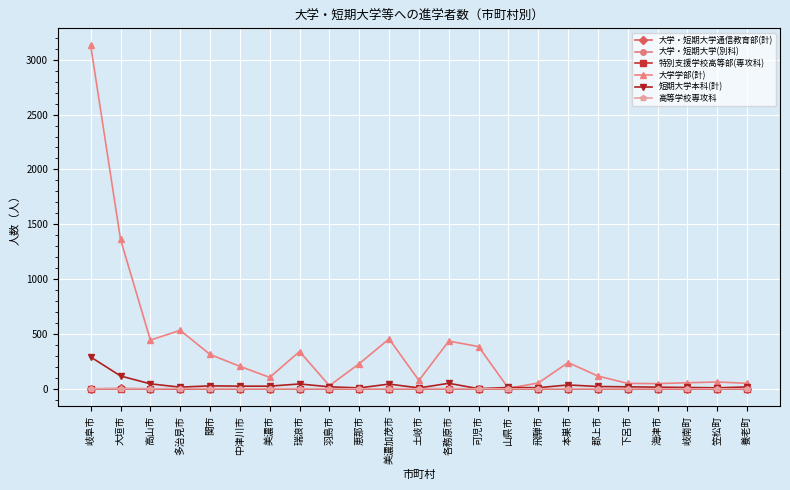

Reading right to left, transcribe all the data shown in this chart.

大学・短期大学通信教育部(計): 養老町=0	笠松町=0	岐南町=1	海津市=0	下呂市=0	郡上市=0	本巣市=0	飛騨市=0	山県市=0	可児市=0	各務原市=1	土岐市=1	美濃加茂市=0	恵那市=0	羽島市=0	瑞浪市=0	美濃市=0	中津川市=0	関市=1	多治見市=1	高山市=0	大垣市=3	岐阜市=0
大学・短期大学(別科): 養老町=0	笠松町=0	岐南町=0	海津市=0	下呂市=0	郡上市=0	本巣市=0	飛騨市=0	山県市=0	可児市=0	各務原市=0	土岐市=0	美濃加茂市=0	恵那市=0	羽島市=0	瑞浪市=0	美濃市=0	中津川市=0	関市=0	多治見市=0	高山市=0	大垣市=0	岐阜市=0
特別支援学校高等部(専攻科): 養老町=0	笠松町=0	岐南町=0	海津市=0	下呂市=0	郡上市=0	本巣市=0	飛騨市=0	山県市=0	可児市=0	各務原市=0	土岐市=0	美濃加茂市=0	恵那市=0	羽島市=0	瑞浪市=0	美濃市=0	中津川市=0	関市=0	多治見市=0	高山市=0	大垣市=0	岐阜市=0
大学学部(計): 養老町=50	笠松町=62	岐南町=55	海津市=47	下呂市=49	郡上市=116	本巣市=239	飛騨市=53	山県市=4	可児市=385	各務原市=435	土岐市=76	美濃加茂市=455	恵那市=229	羽島市=28	瑞浪市=340	美濃市=104	中津川市=205	関市=313	多治見市=533	高山市=444	大垣市=1362	岐阜市=3130
短期大学本科(計): 養老町=17	笠松町=9	岐南町=12	海津市=15	下呂市=18	郡上市=21	本巣市=35	飛騨市=10	山県市=12	可児市=1	各務原市=50	土岐市=8	美濃加茂市=43	恵那市=8	羽島市=18	瑞浪市=44	美濃市=24	中津川市=24	関市=27	多治見市=15	高山市=45	大垣市=117	岐阜市=290
高等学校専攻科: 養老町=0	笠松町=0	岐南町=0	海津市=0	下呂市=0	郡上市=0	本巣市=0	飛騨市=0	山県市=0	可児市=0	各務原市=0	土岐市=0	美濃加茂市=0	恵那市=0	羽島市=0	瑞浪市=0	美濃市=0	中津川市=0	関市=0	多治見市=2	高山市=0	大垣市=0	岐阜市=0